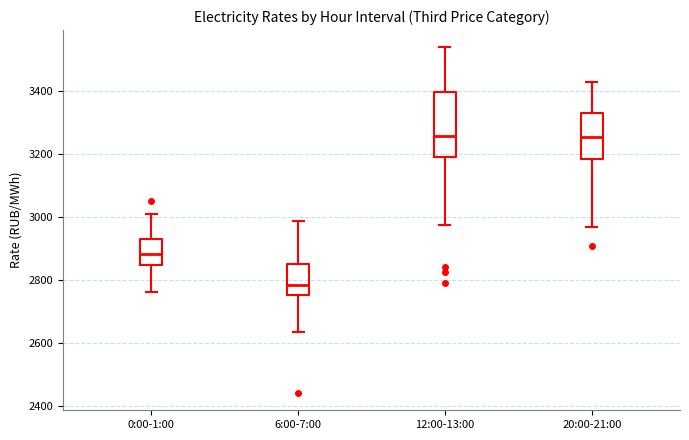

Reading left to right, read every box against the y-axis: the position of its median line, the range the box covers, and the ends of its whiskers. The values are not printed on the chart, so give them approximately, as read against the axis.

0:00-1:00: median 2880, box 2840 to 2940, whiskers 2760 to 3000
6:00-7:00: median 2780, box 2760 to 2860, whiskers 2640 to 3000
12:00-13:00: median 3260, box 3200 to 3400, whiskers 2980 to 3540
20:00-21:00: median 3260, box 3180 to 3340, whiskers 2960 to 3420